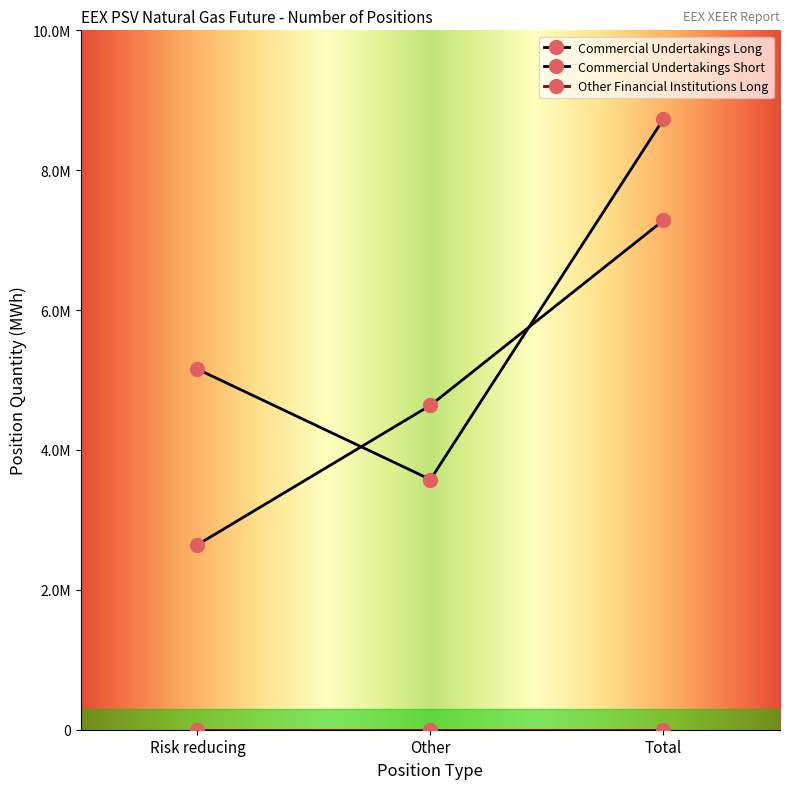

What position from the left is Total?

3